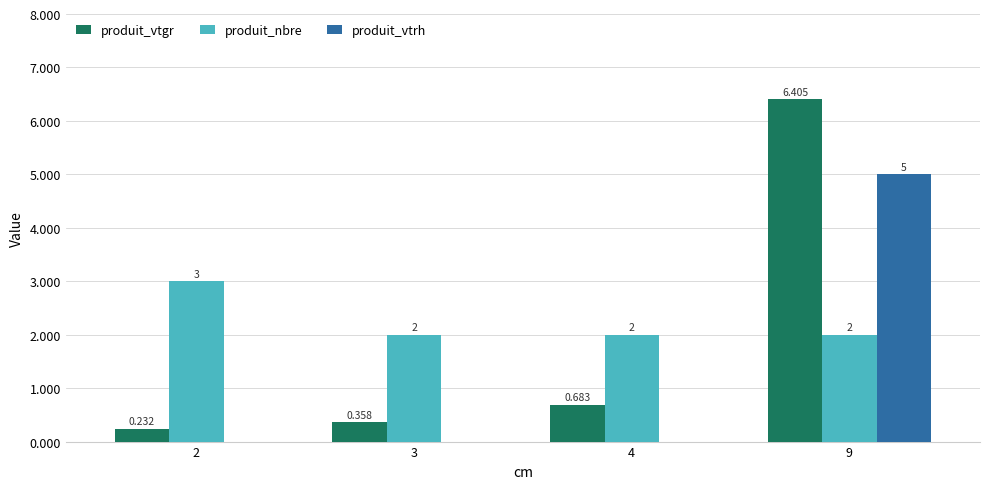

Which series changed the most between 3 and 4?

produit_vtgr